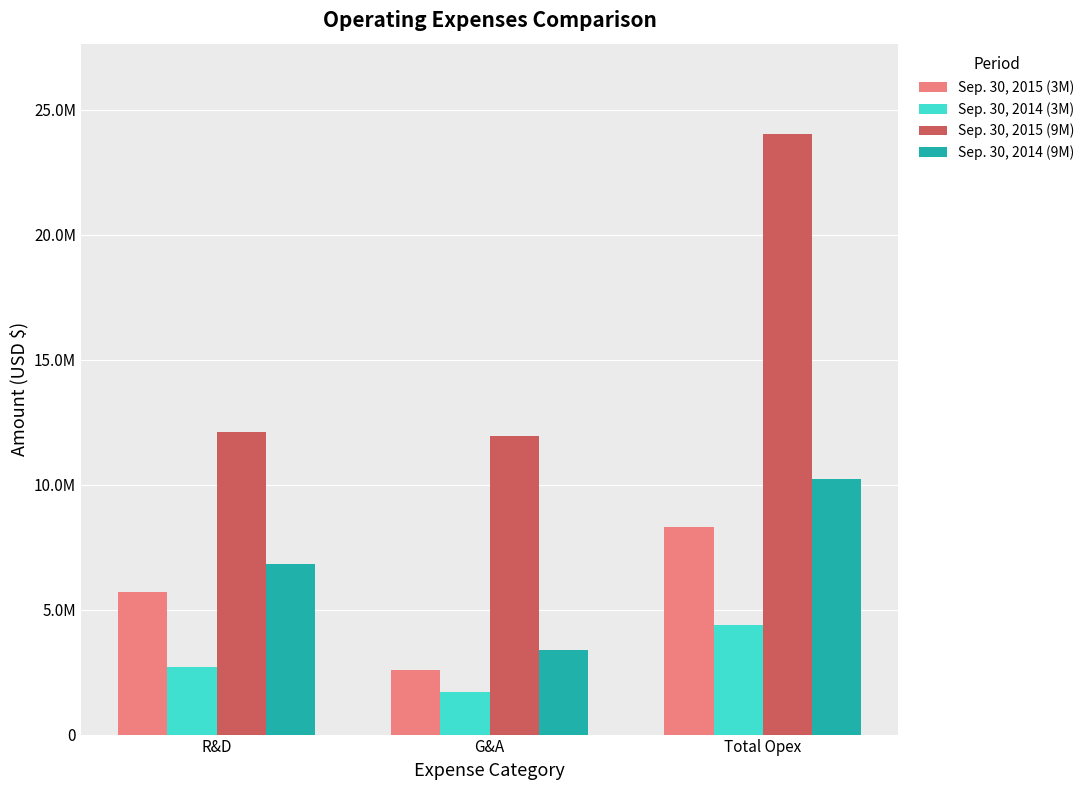

What value does the Sep. 30, 2014 (3M) series have at Total Opex, to the nearest 100?

4400800